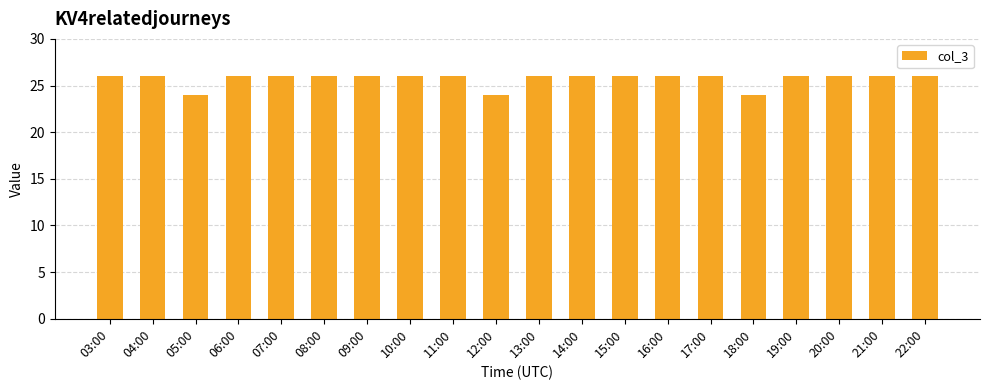

Does the chart contain any negative values?

No